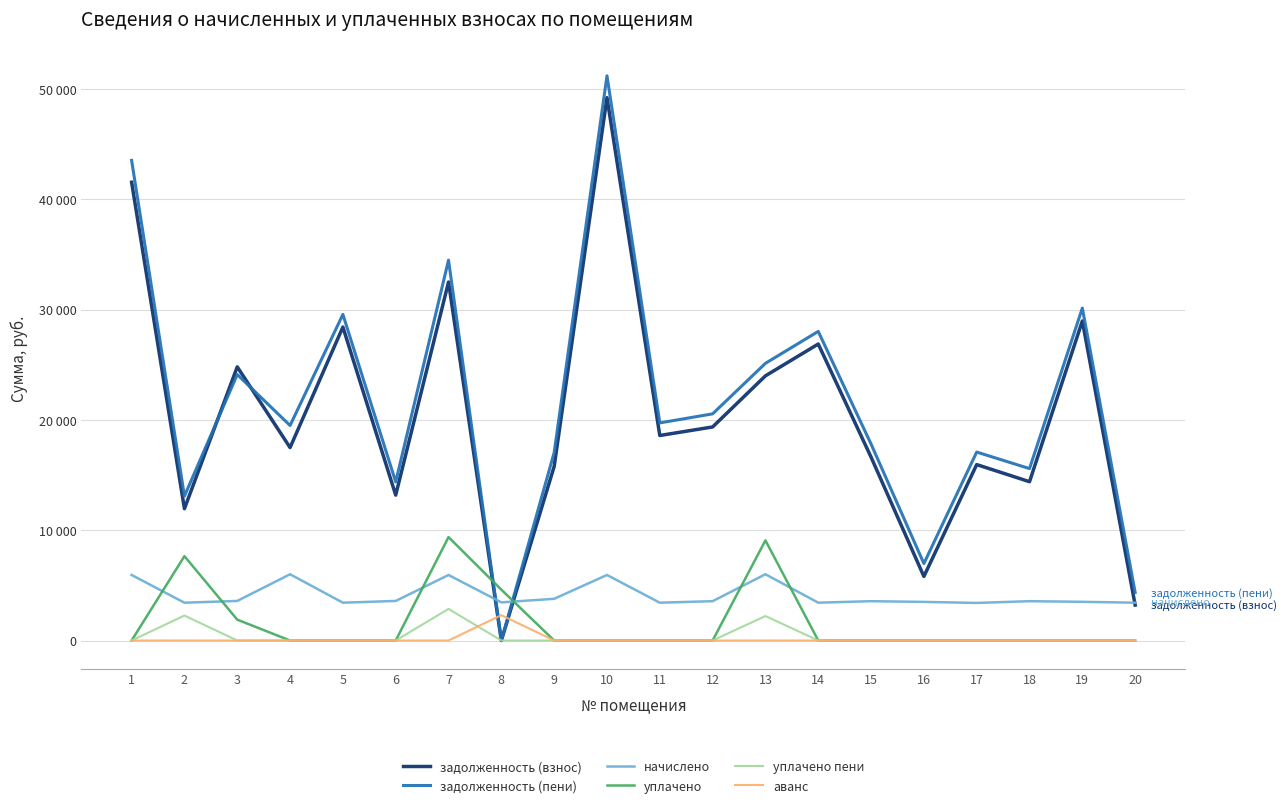

What is the average value of the уплачено series?

1629.5